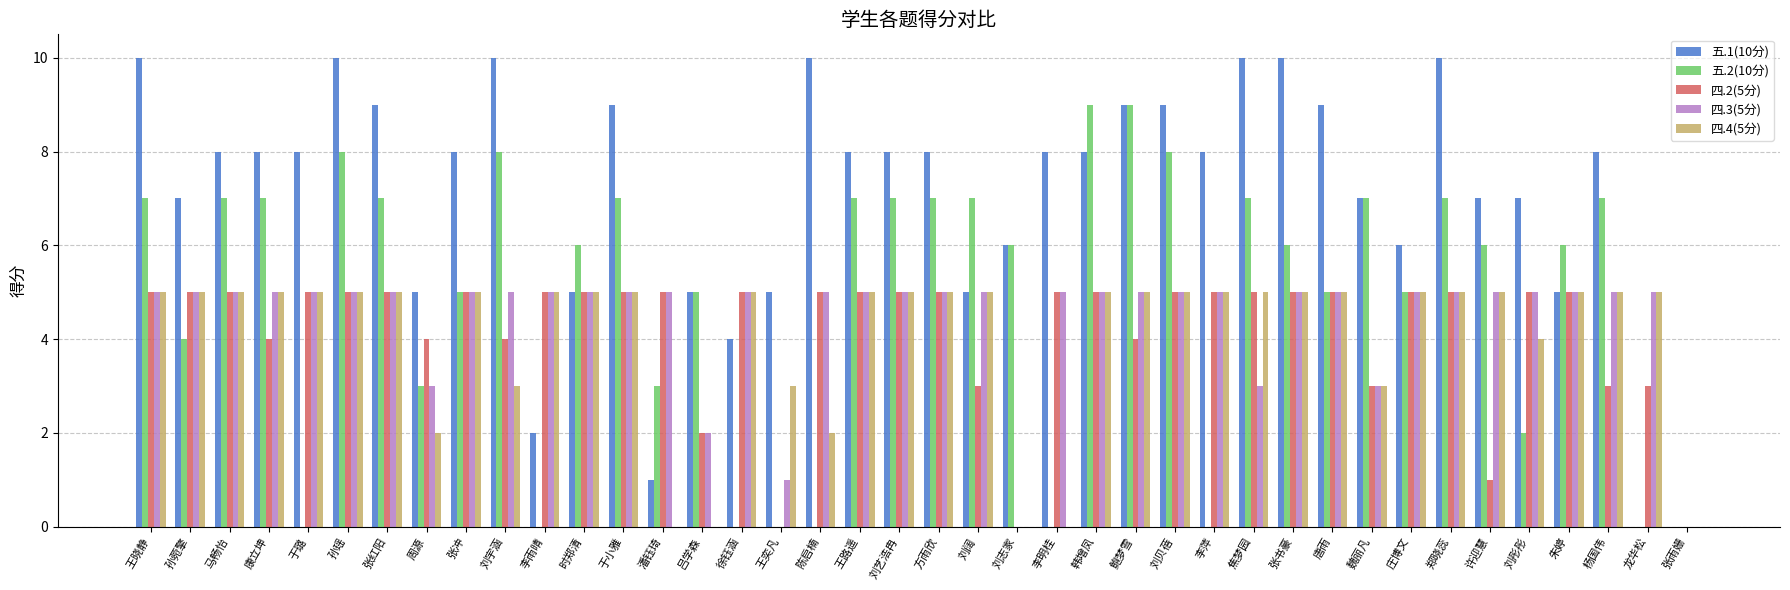

True or false: 五.2(10分) has a value of 7 at 王晓静.

True